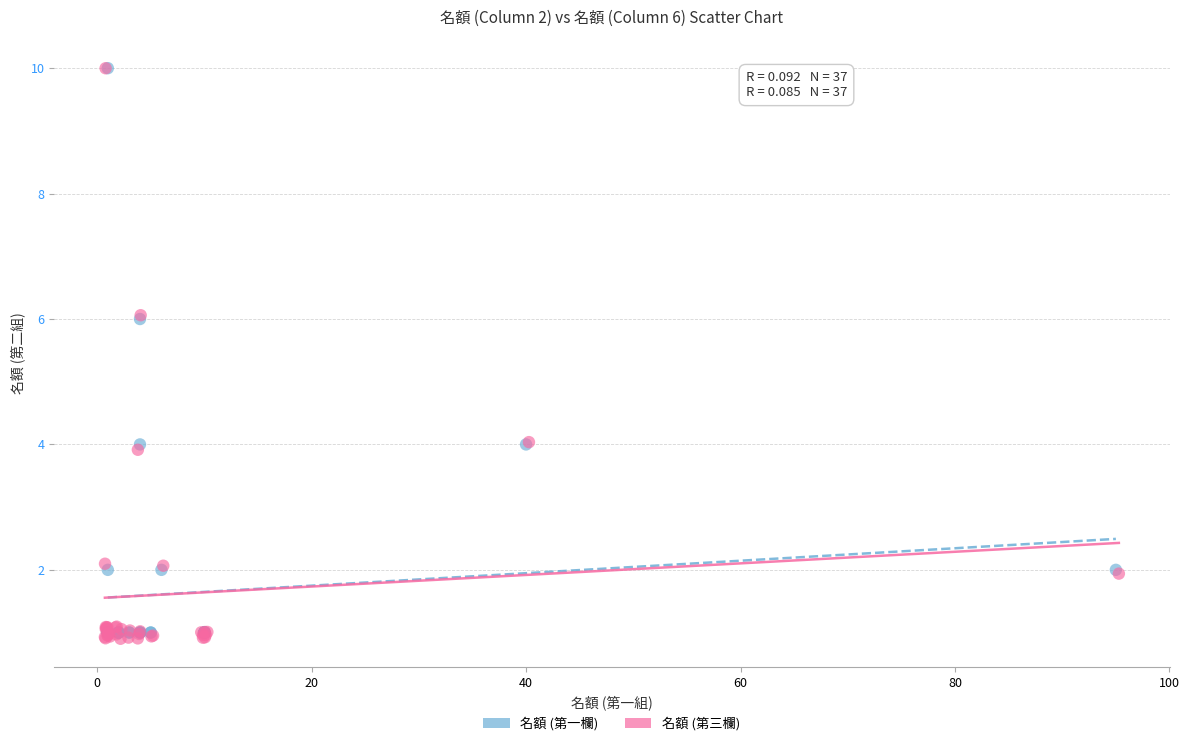

Which series has the largest Y range (max minus min)?

名額 (第三欄)